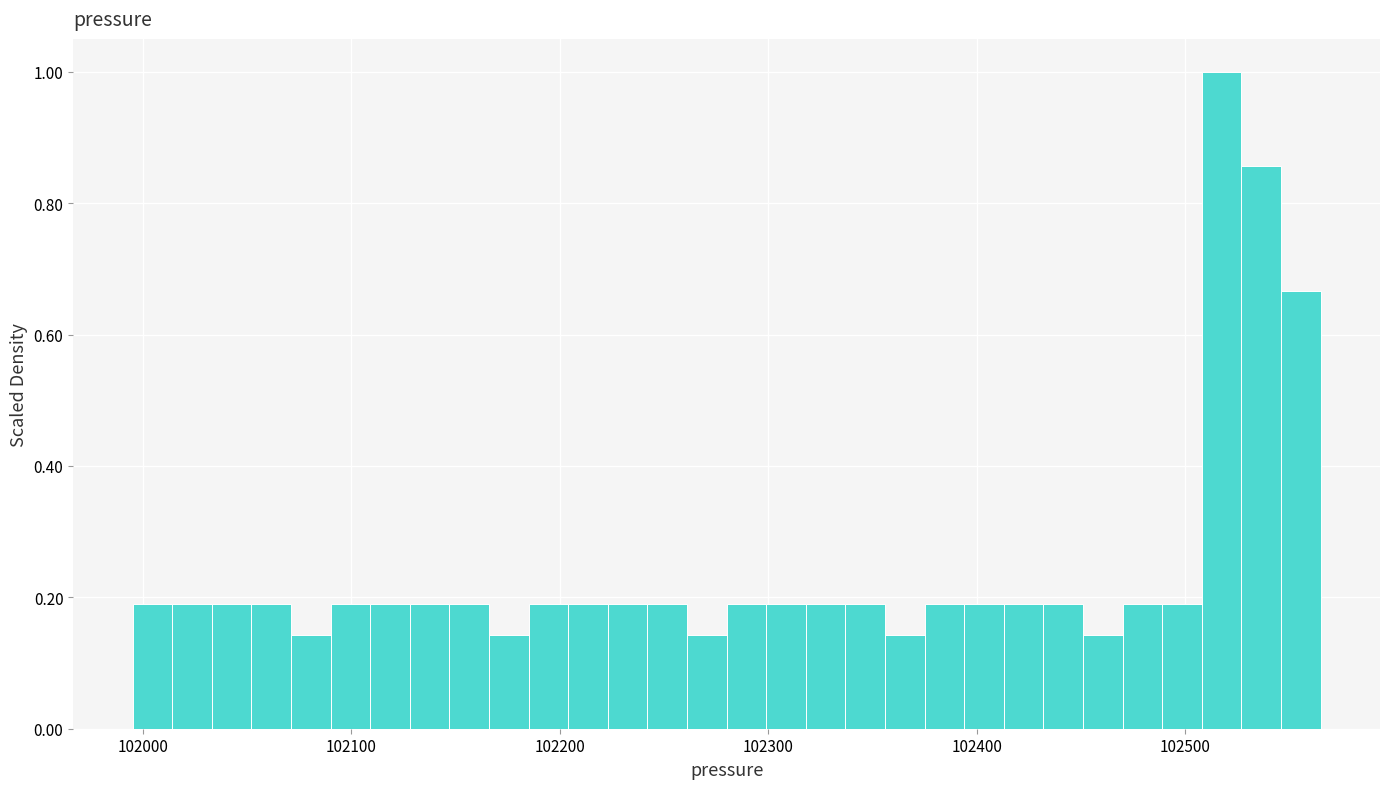

Around what value on the x-axis is the tallest bar? Give the approximate position of its centre, as read against the axis.

102520